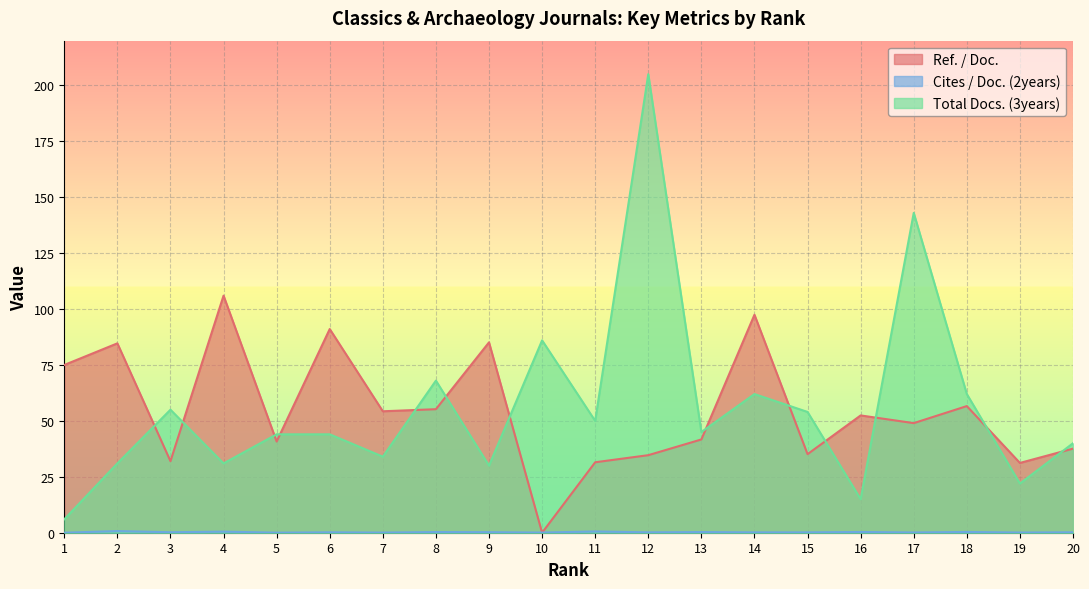

Is the value of Cites / Doc. (2years) at 15 greater than the value of Total Docs. (3years) at 7?

No